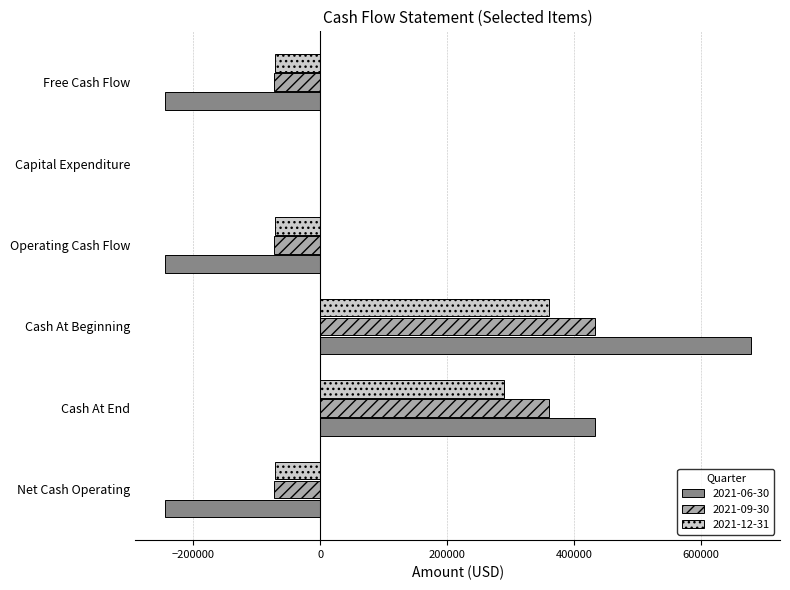

True or false: 2021-06-30 has a value of -244980 at Operating Cash Flow.

True